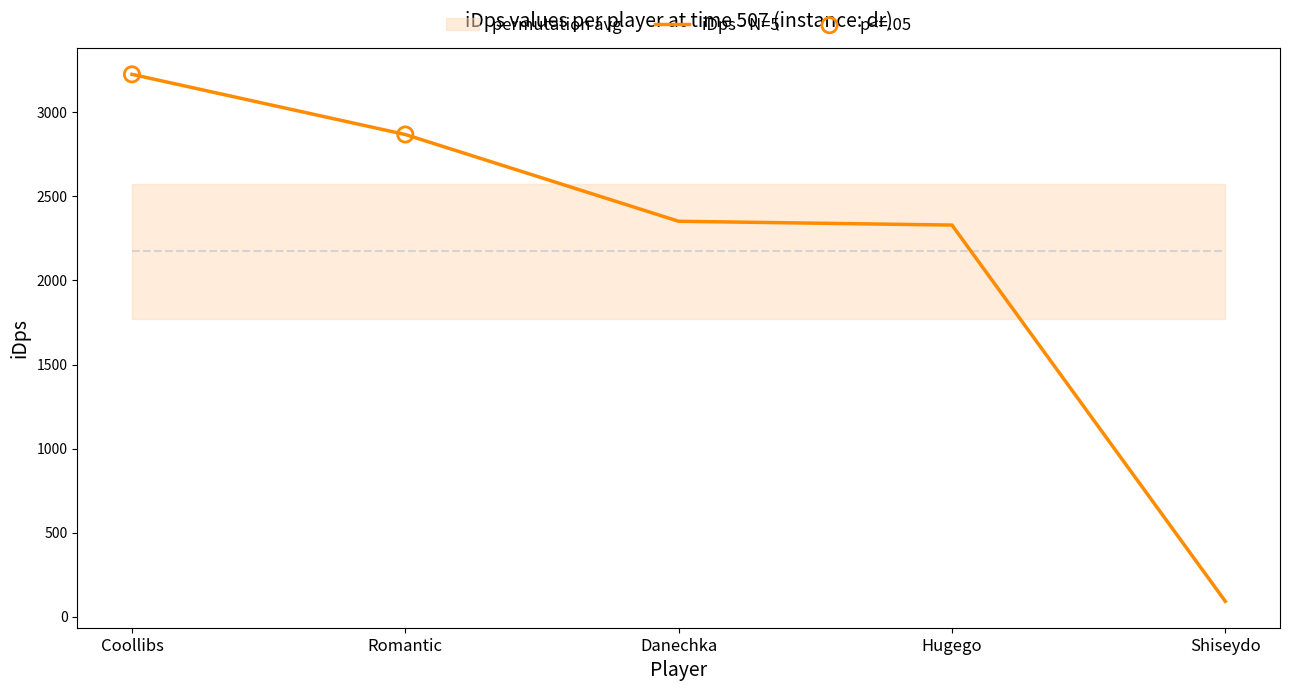

Which has a higher value, Coollibs or Shiseydo?

Coollibs